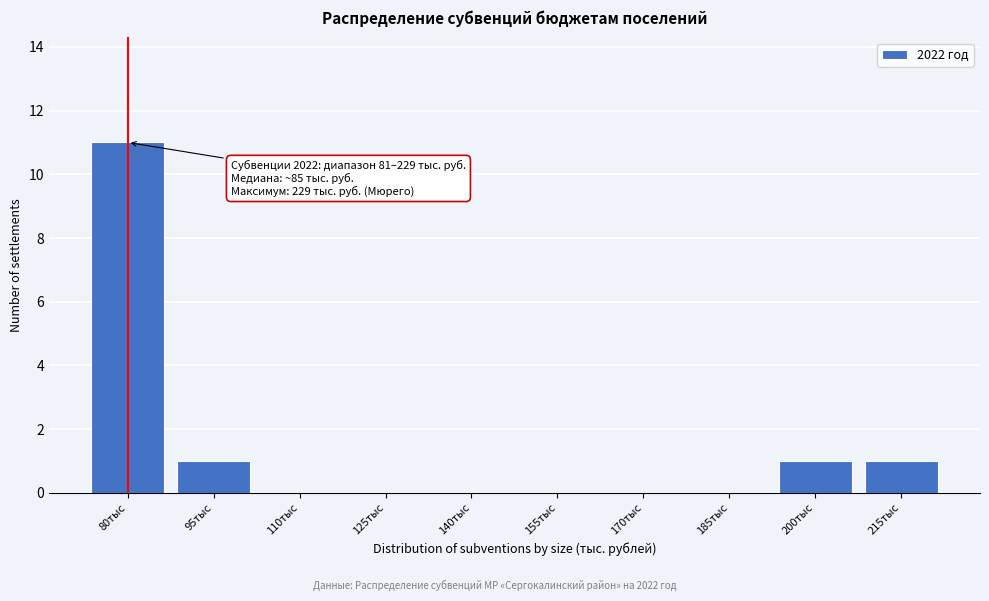

Reading right to left, what are all the values shown in this chart?

215тыс=1	200тыс=1	185тыс=0	170тыс=0	155тыс=0	140тыс=0	125тыс=0	110тыс=0	95тыс=1	80тыс=11